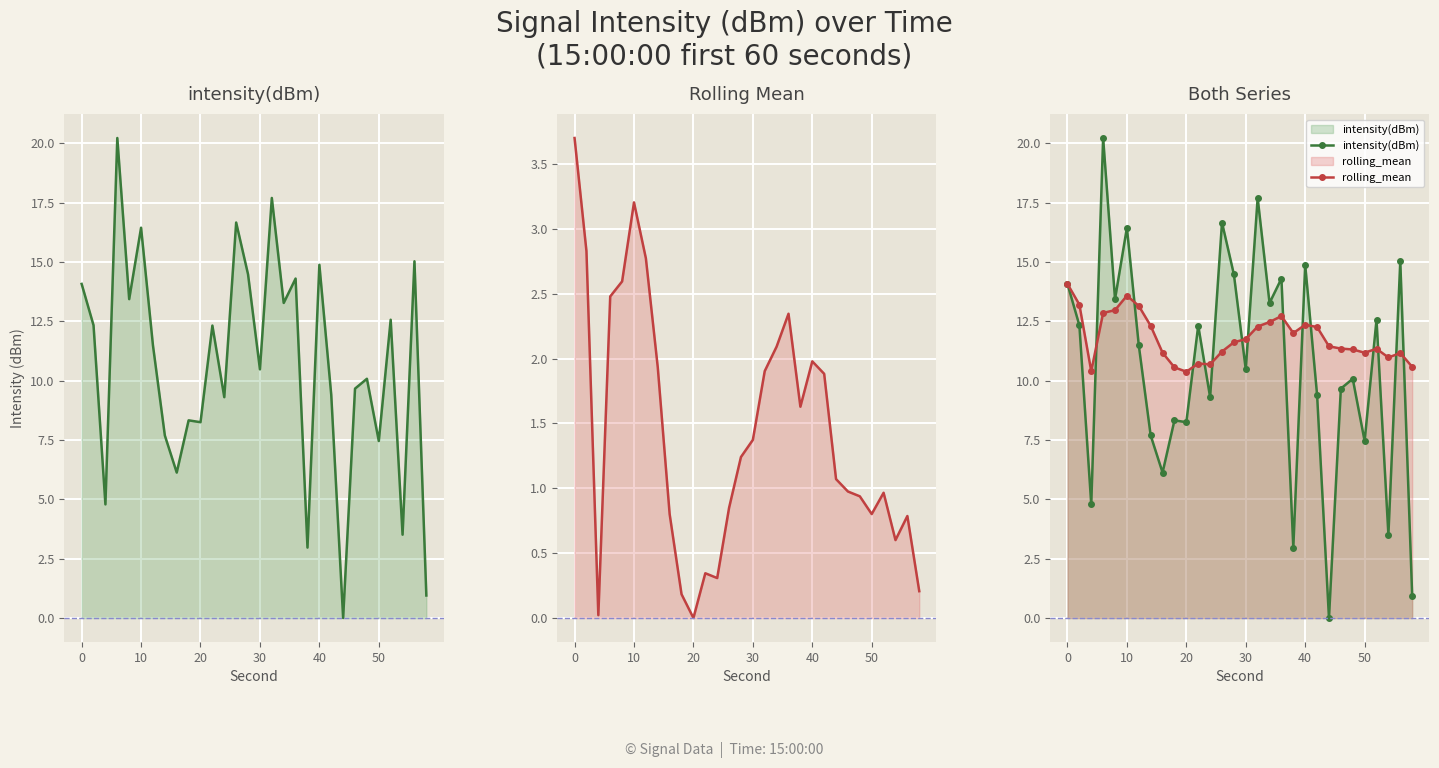

True or false: Rolling Mean and rolling_mean cross at least once.

False